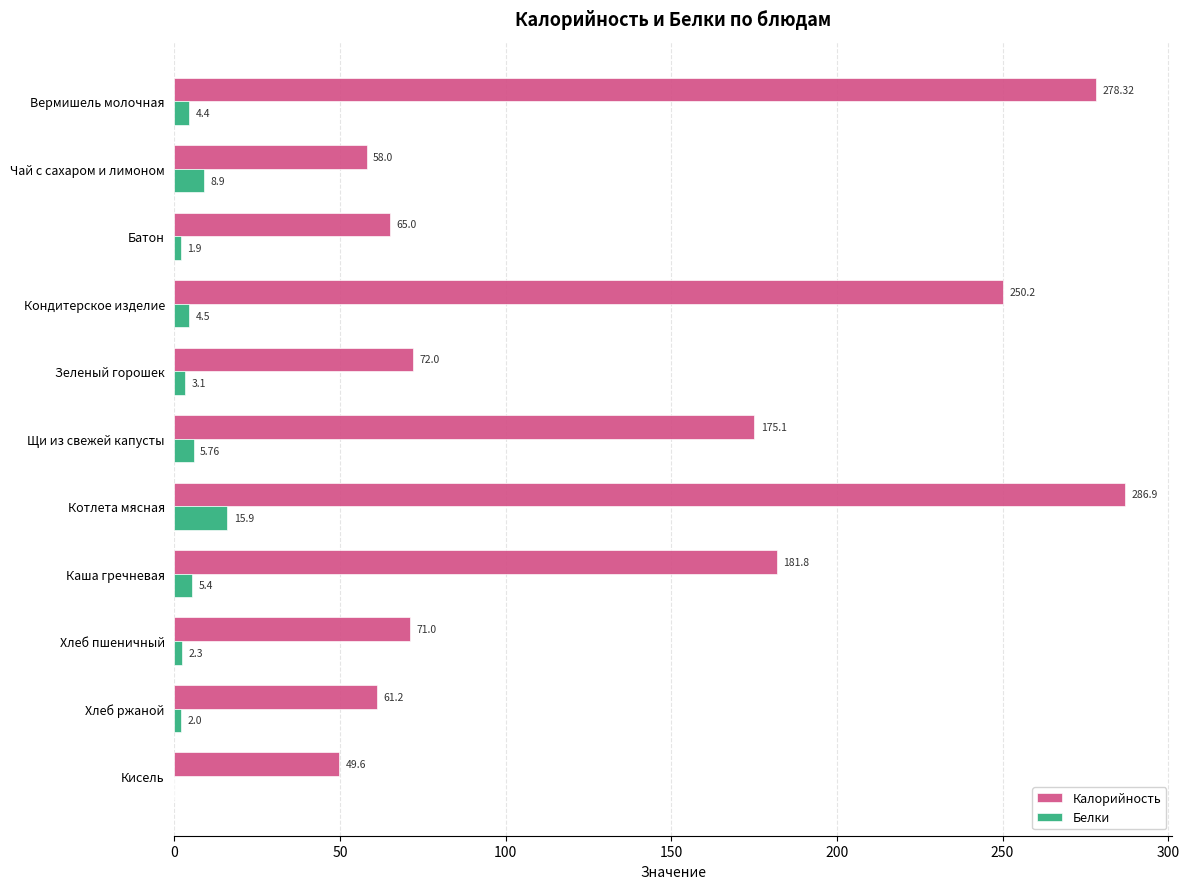

Which series changed the most between Зеленый горошек and Кисель?

Калорийность